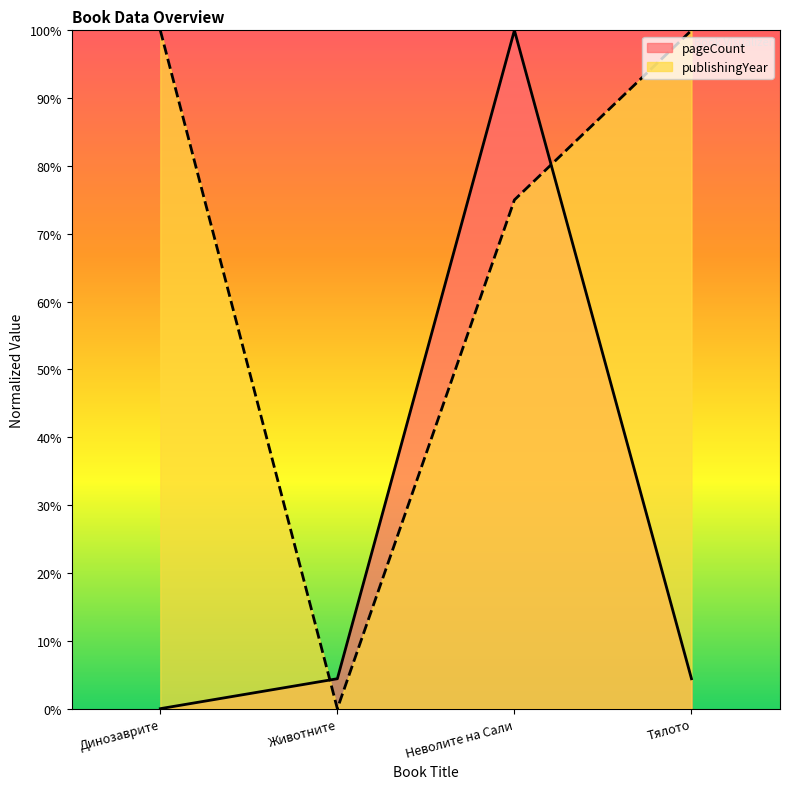

Is it true that pageCount equals 100.0 at Неволите на Сали?

True